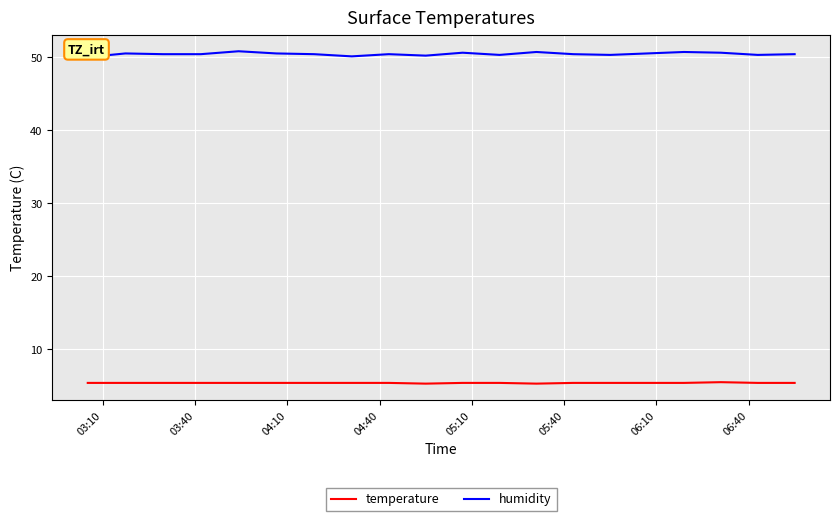

How many lines are shown in the chart?

2